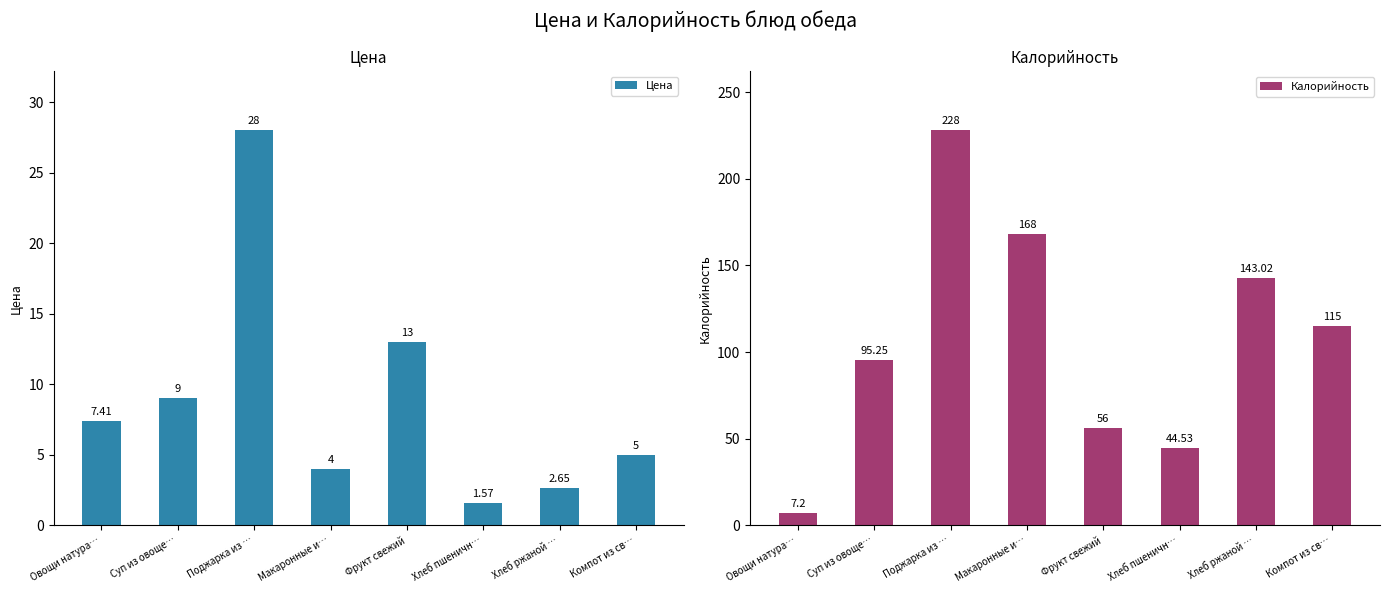

Are the bars horizontal?

No